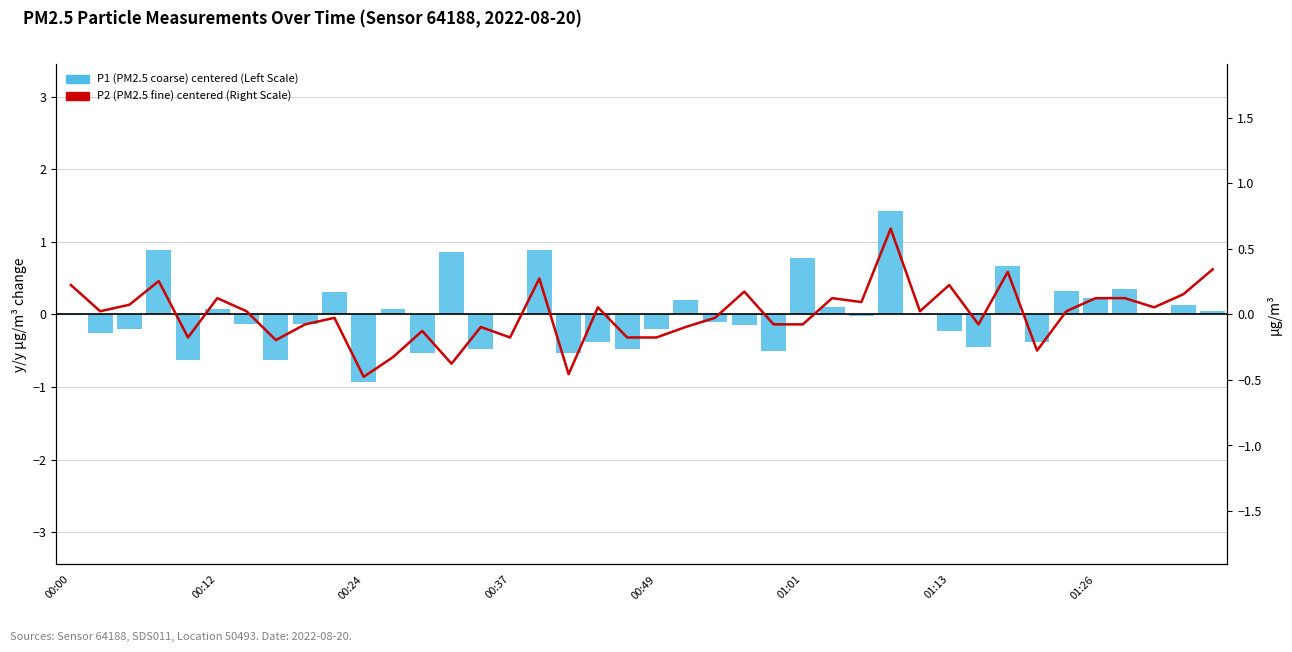

Is the value of P1 PM2.5 adjusted (centered, Left Scale) at 00:37 greater than the value of P2 PM2.5 Spread (centered, Right Scale) at 9?

Yes